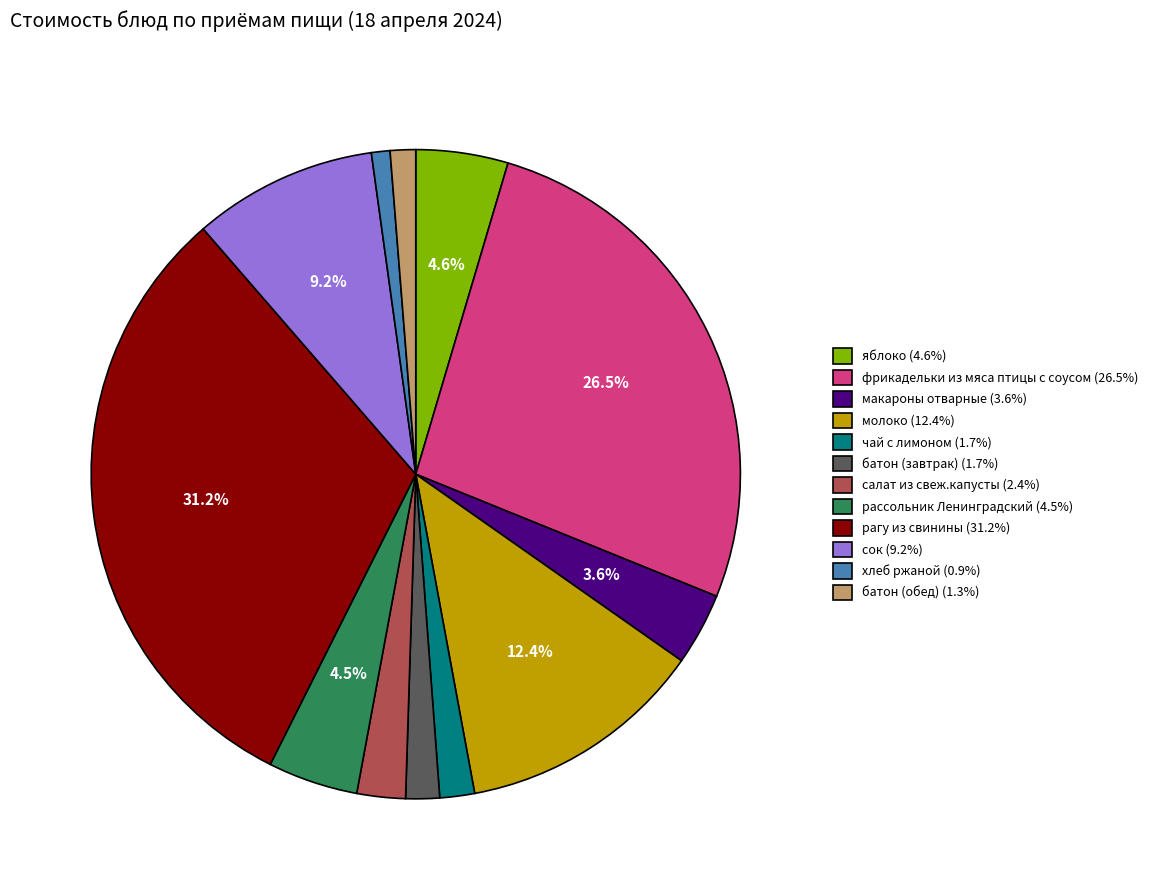

The фрикадельки из мяса птицы с соусом slice represents 13% of the pie. True or false?

False